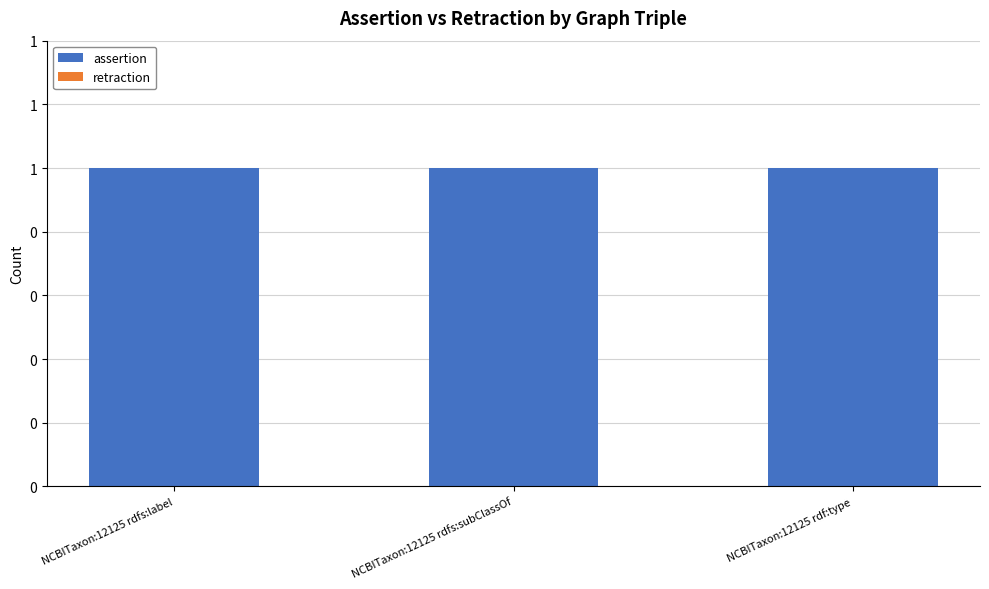

What is the label of the 2nd bar from the right?

NCBITaxon:12125 rdfs:subClassOf